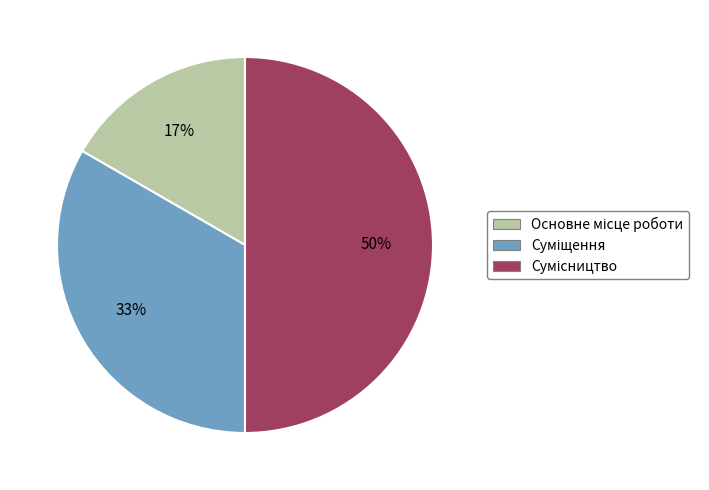

To the nearest percent, what is the difference between the largest and smallest slice percentages?

33%